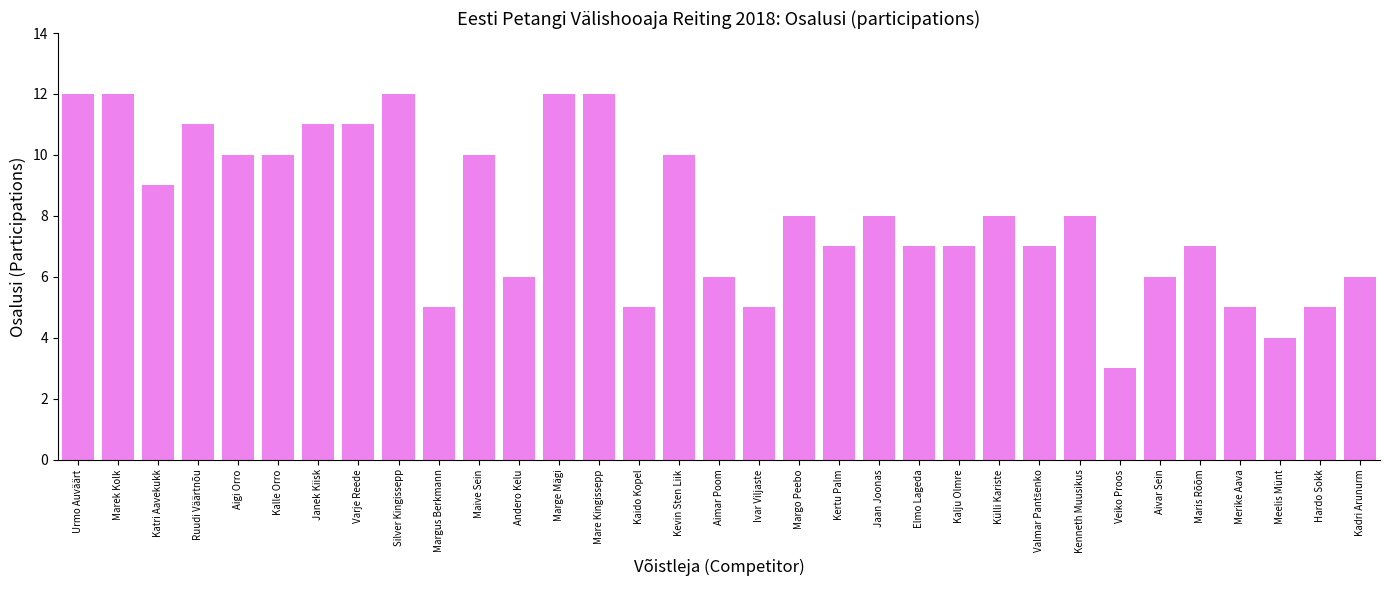

True or false: the data shows 10 at Elmo Lageda.

False